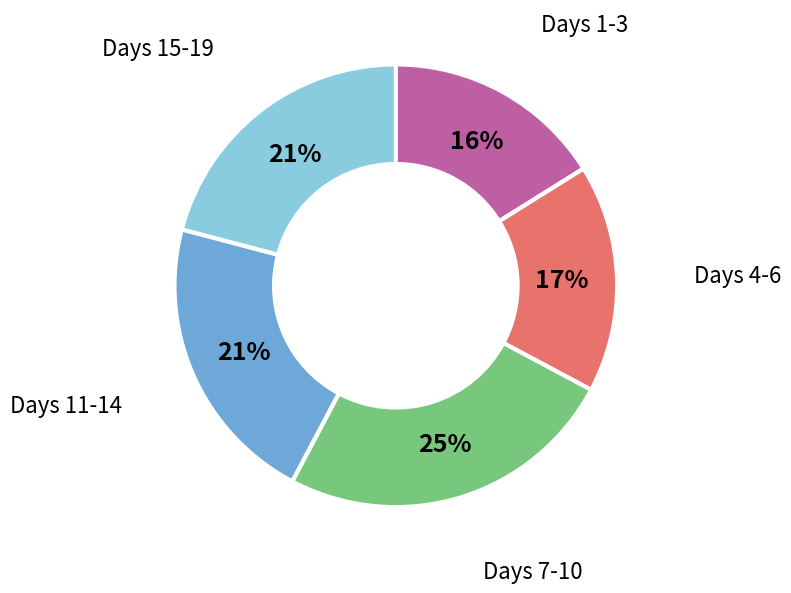

To the nearest percent, what is the average slice percentage?

20%